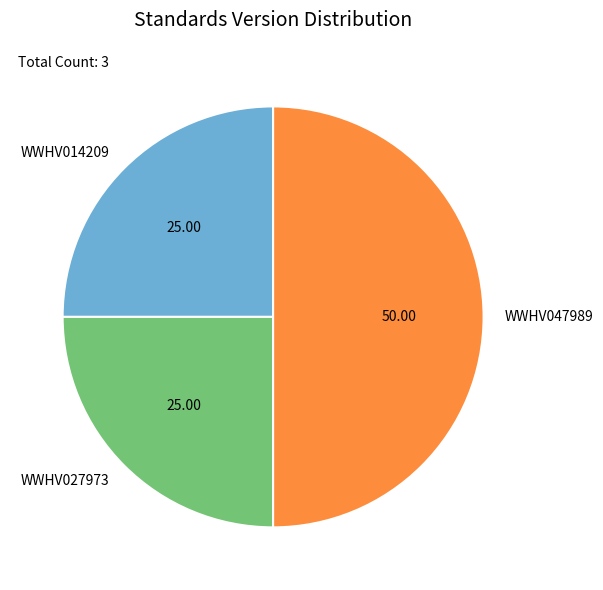

How many segments does this pie chart have?

3